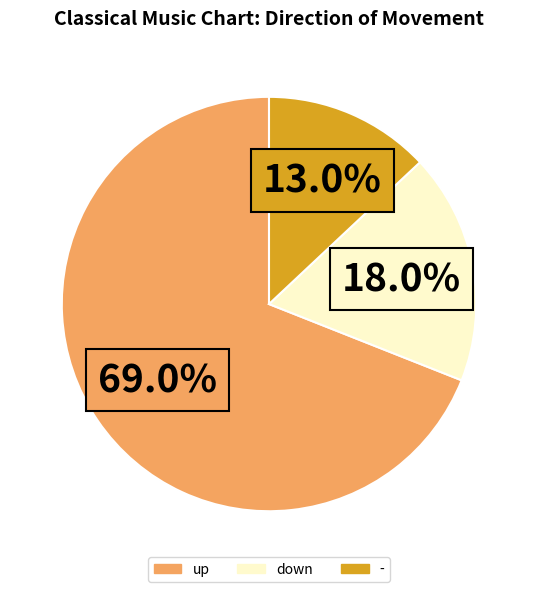

Combined, do up and down account for over 50%?

Yes